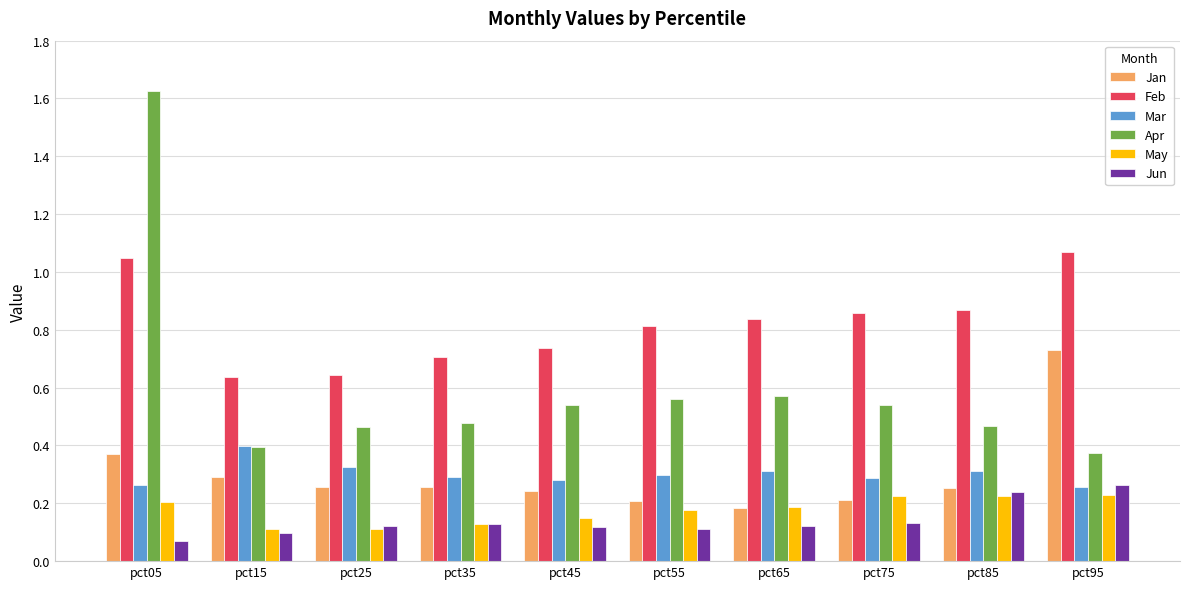

The Jan series shows 0.3 at pct85. True or false?

True